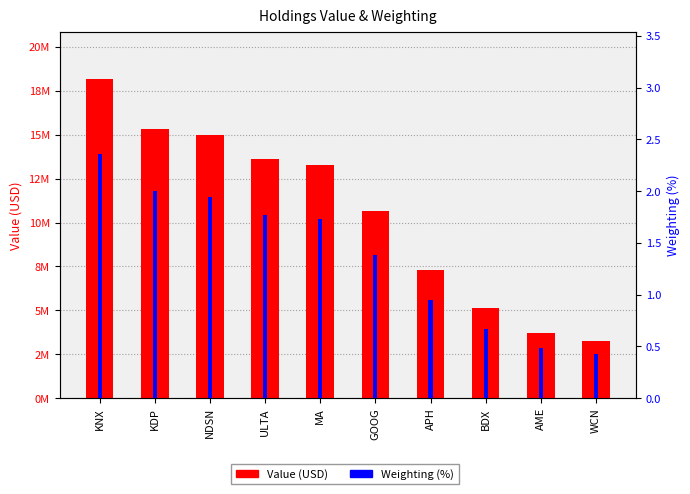

How many data points in Value (USD) are less than 13299000?

5